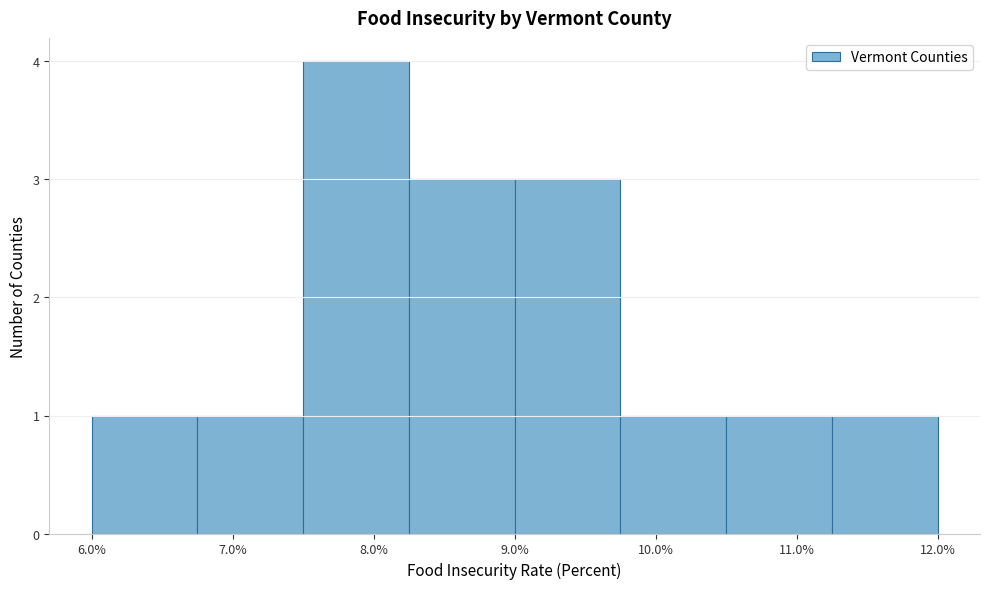

Reading left to right, list every bar in this chart as the range it spans on the x-axis followed by its height. Neither the bar edges nor the heights are printed on the chart, so give them approximately, as read against the axes.

6.00 to 6.75: 1
6.75 to 7.50: 1
7.50 to 8.25: 4
8.25 to 9.00: 3
9.00 to 9.75: 3
9.75 to 10.50: 1
10.50 to 11.25: 1
11.25 to 12.00: 1